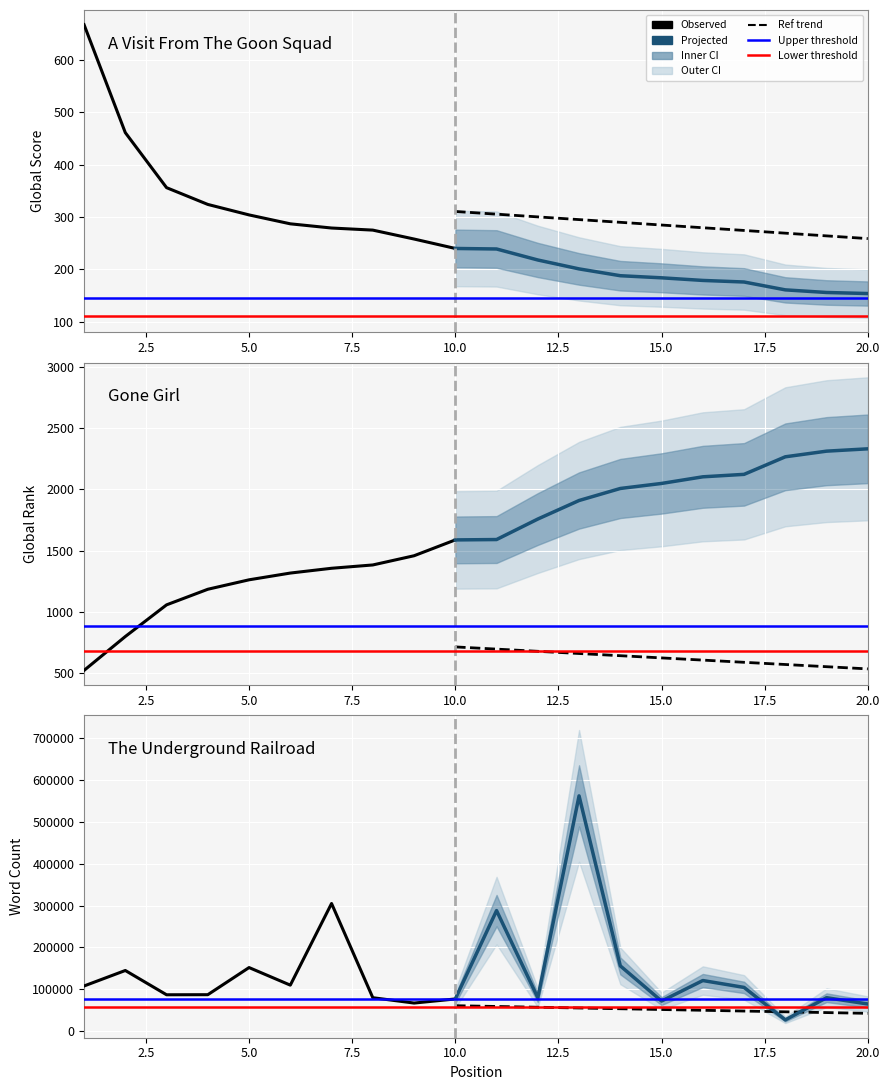

What is the value of the Global Rank point at the 3rd from the left?

1059